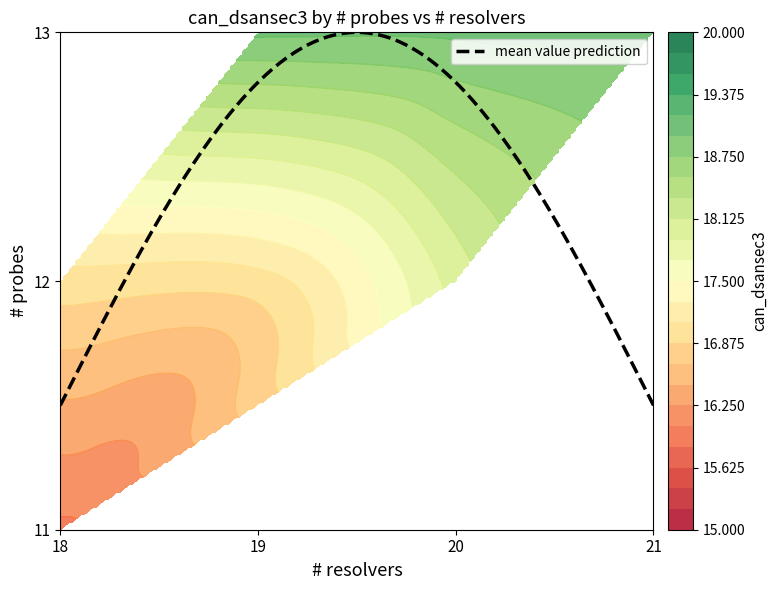

True or false: 13 has a value of 10 at 11.

False